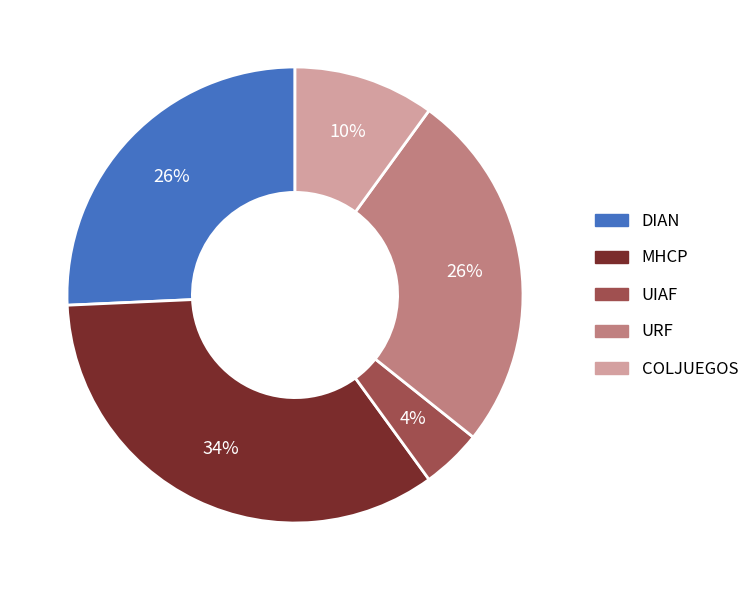

To the nearest percent, what is the difference between the largest and smallest slice percentages?

30%